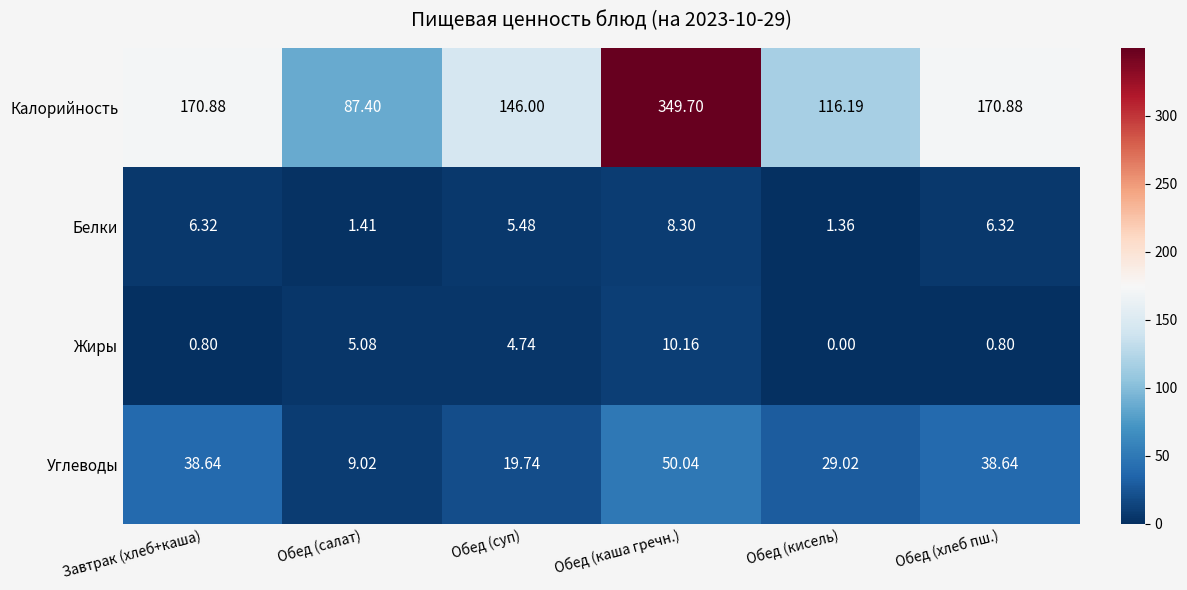

Which series changed the most between Завтрак (хлеб+каша) and Обед (кисель)?

Калорийность